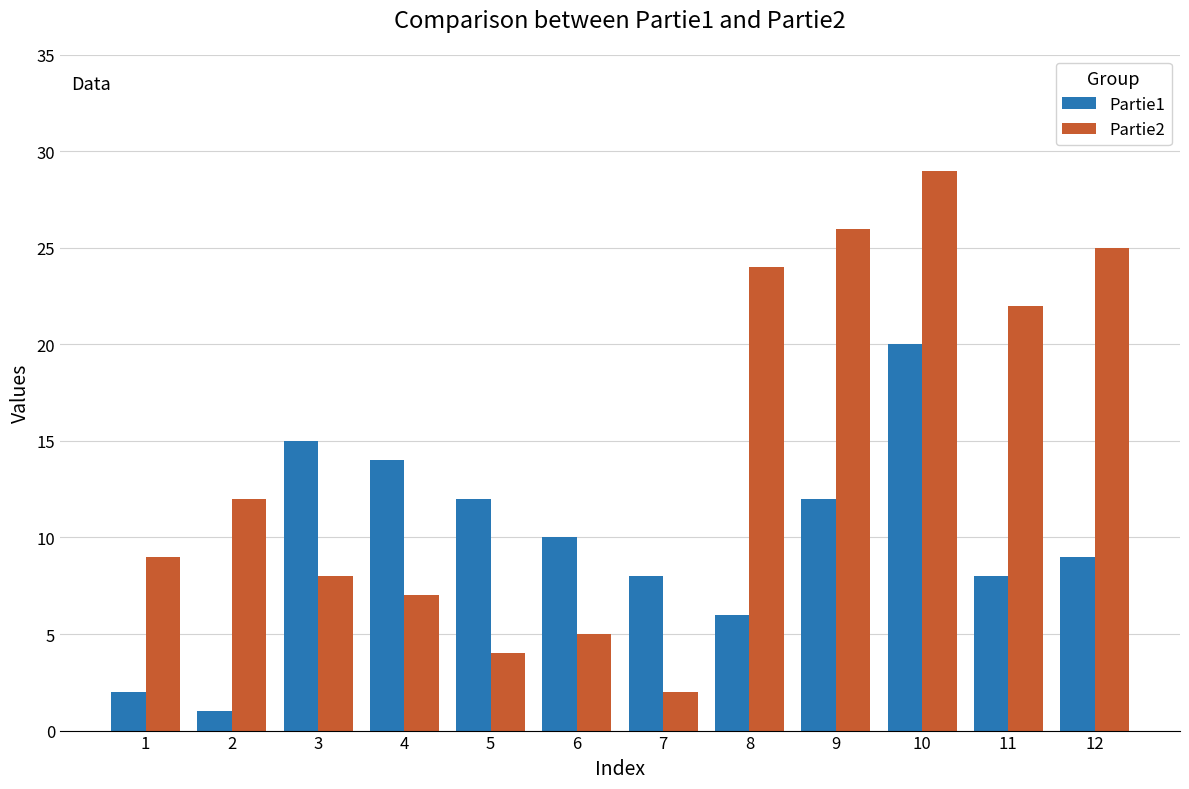

What is the difference between the Partie1 values at 7 and 2?

7